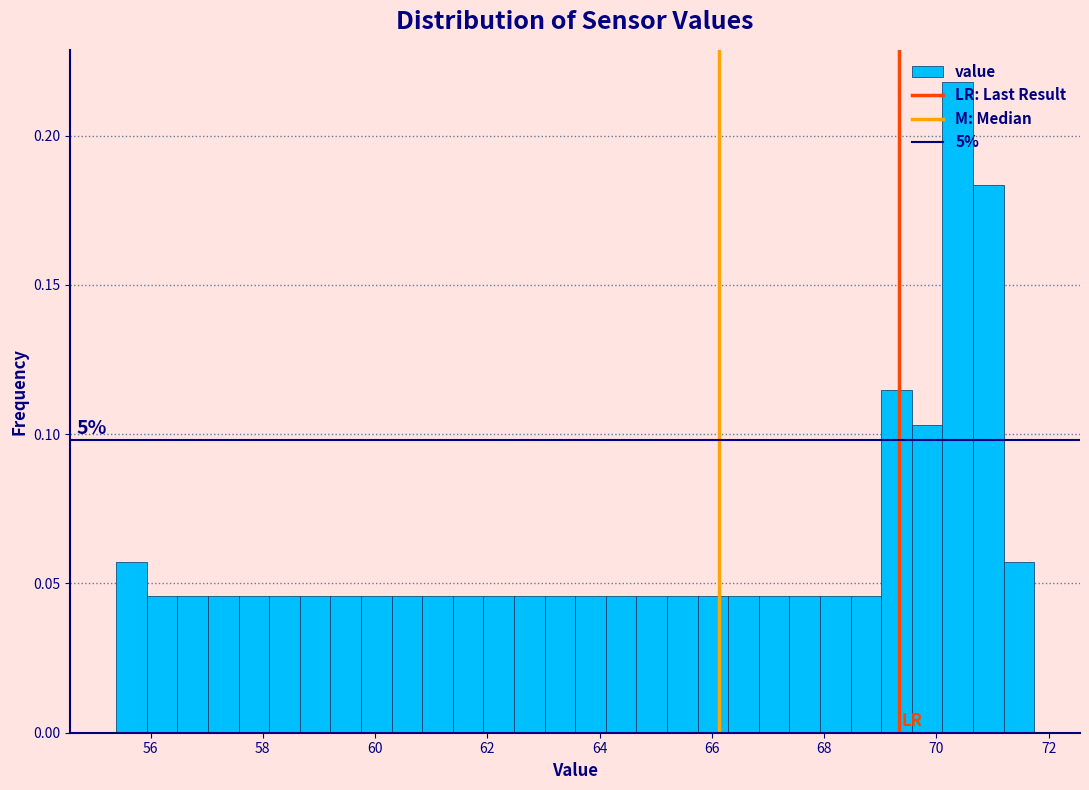

Around what value on the x-axis is the tallest bar? Give the approximate position of its centre, as read against the axis.

70.4